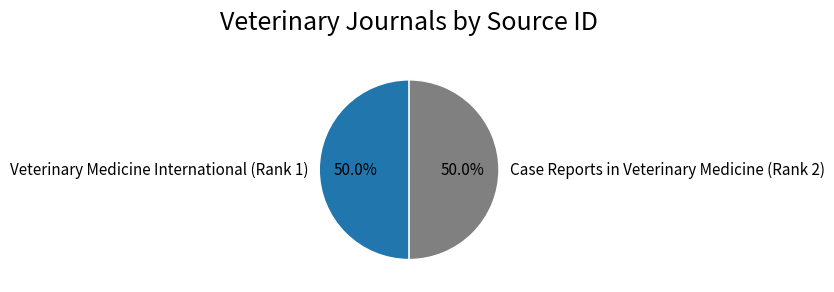

What portion of the pie excludes Case Reports in Veterinary Medicine (Rank 2)?

50.0%